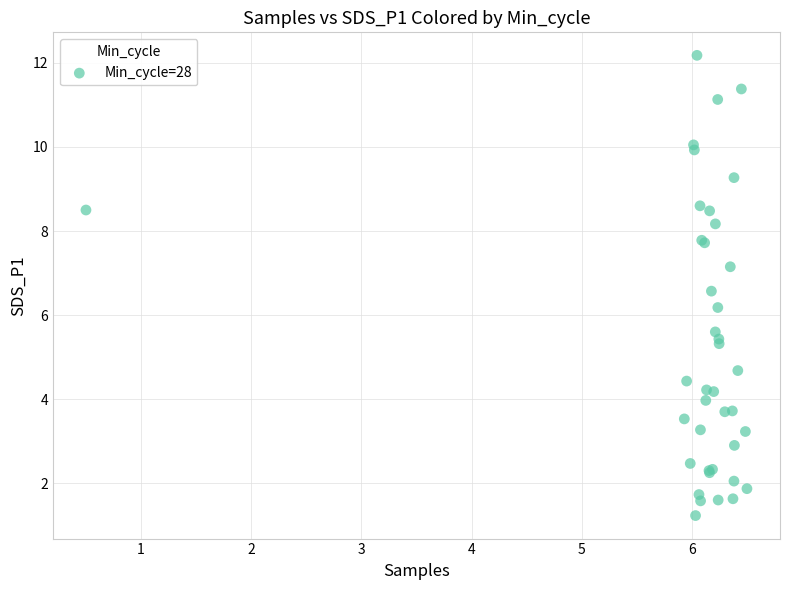

What Y value in the scatter plot is closest to 6?

6.2